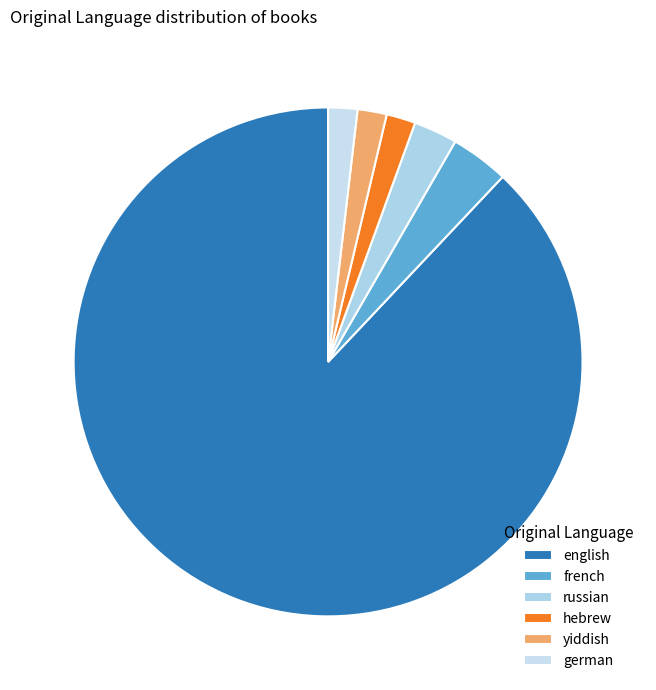

Combined, what portion of the pie is russian and german?

4.6%